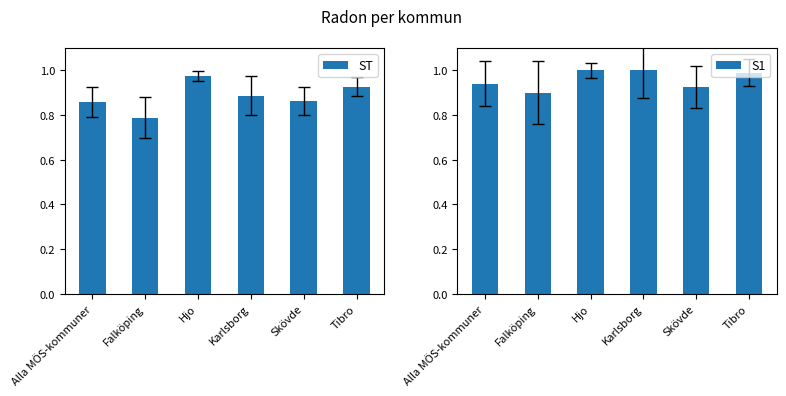

What is the label of the 3rd bar from the right?

Karlsborg